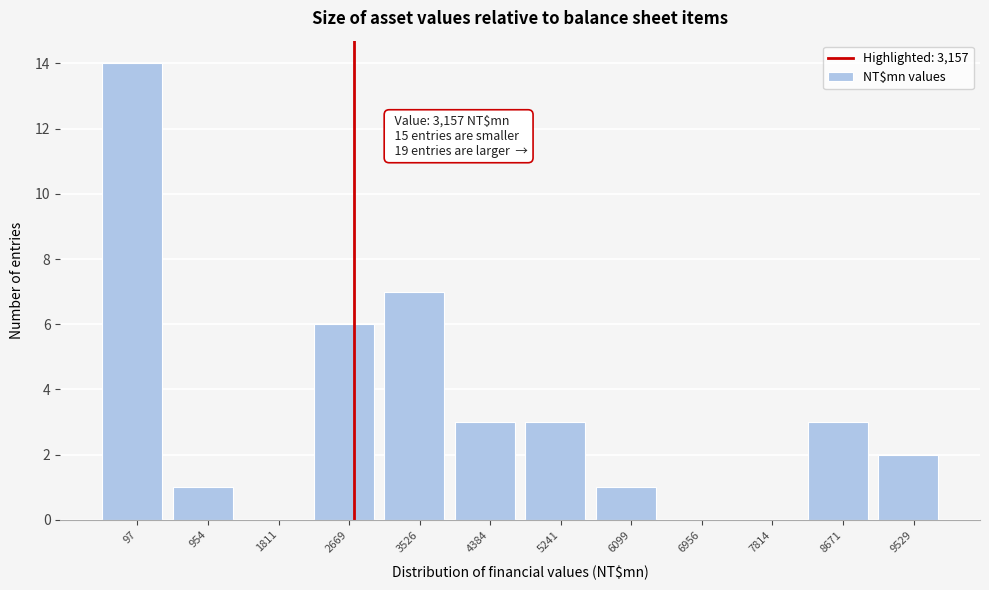

Reading right to left, list all the values displayed in this chart.

9529=2	8671=3	7814=0	6956=0	6099=1	5241=3	4384=3	3526=7	2669=6	1811=0	954=1	97=14